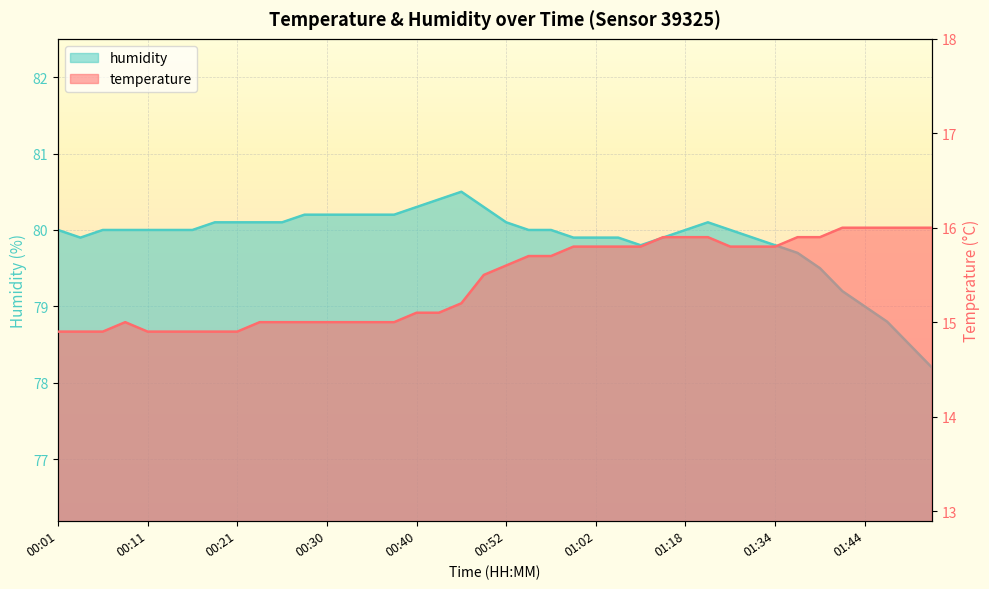

The temperature series shows 15.8 at 01:32. True or false?

True